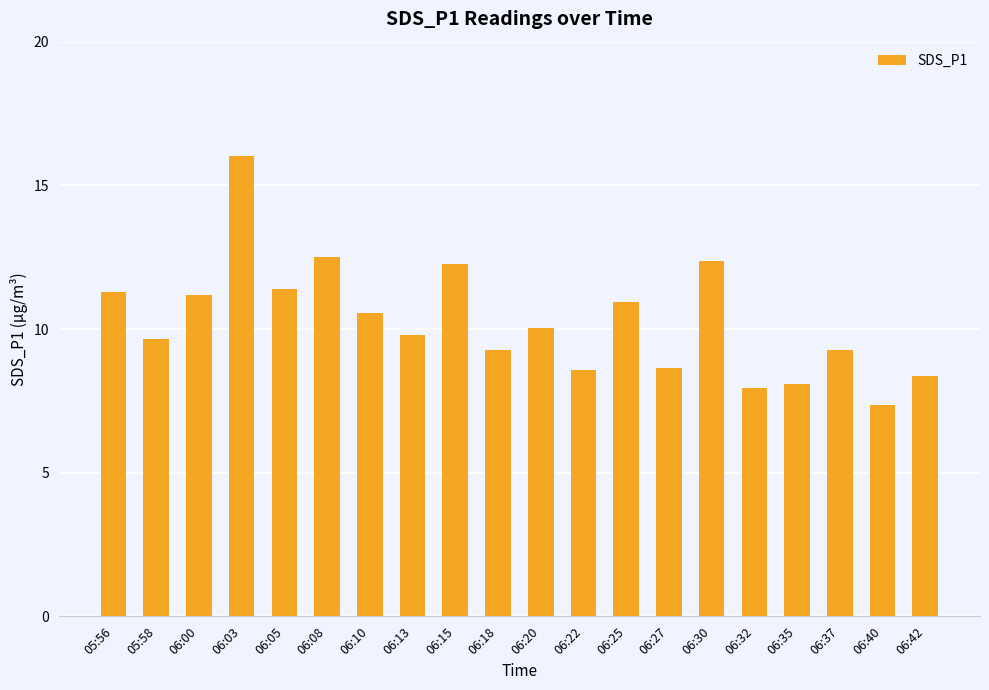

What is the value of the 3rd bar from the left?

11.2